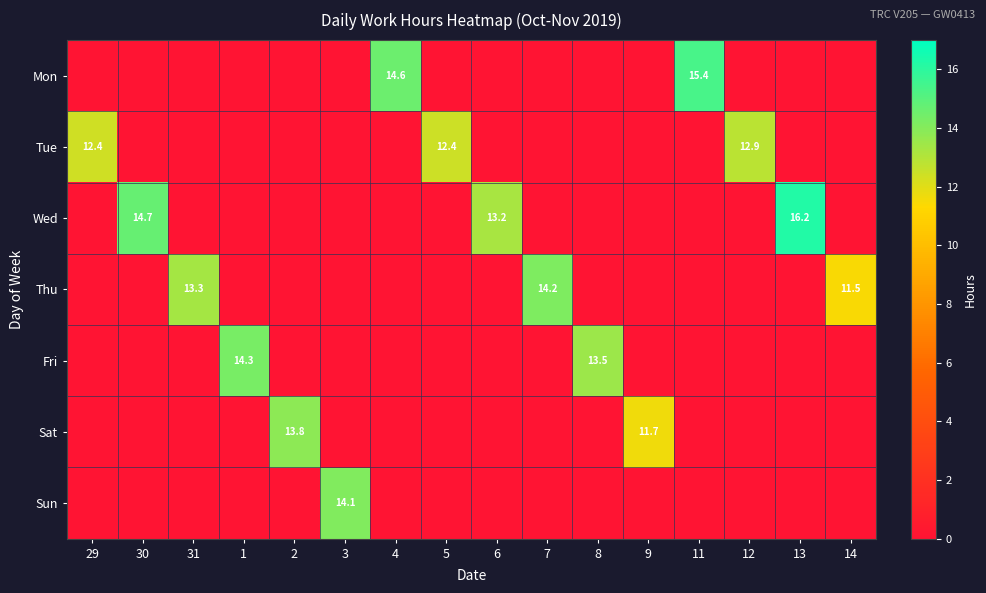

The Fri series shows 23.7 at 8. True or false?

False